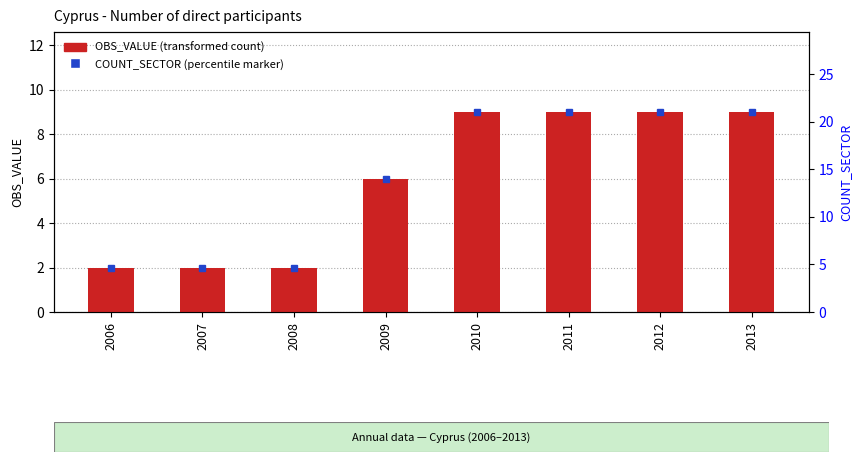

What is the difference between the maximum and minimum values in the OBS_VALUE (count) series?

7